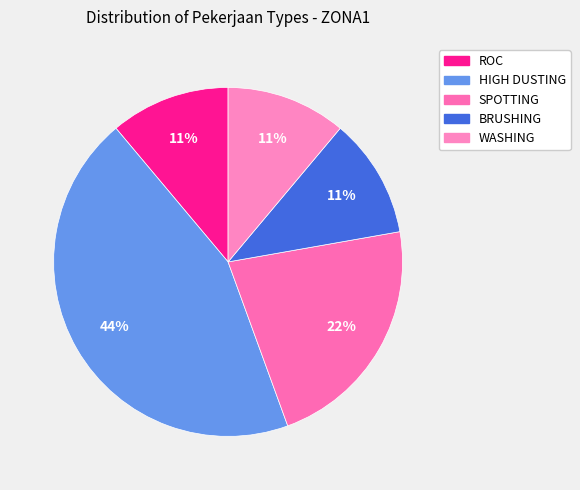

Does any single category account for the majority?

No